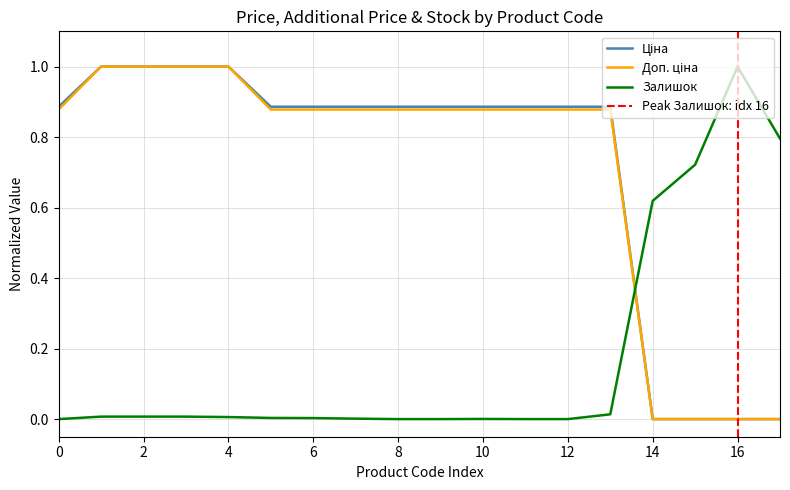

How many interior local peaks does the Залишок series have?

2